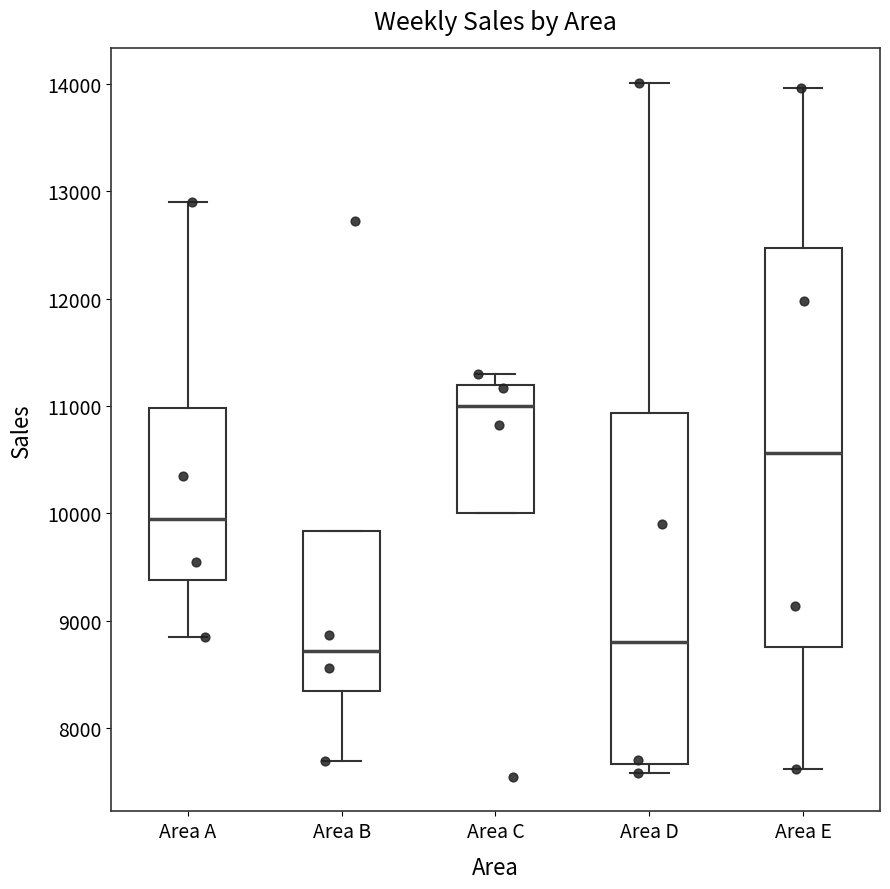

Reading left to right, transcribe this box plot: for each box, give where its median line is, the range the box spans, and where its two whiskers end, as read against the y-axis. The values are not printed on the chart, so give them approximately, as read against the axis.

Area A: median 9900, box 9400 to 11000, whiskers 8800 to 12900
Area B: median 8700, box 8300 to 9800, whiskers 7700 to 9800
Area C: median 11000, box 10000 to 11200, whiskers 10000 to 11300
Area D: median 8800, box 7700 to 10900, whiskers 7600 to 14000
Area E: median 10600, box 8800 to 12500, whiskers 7600 to 14000